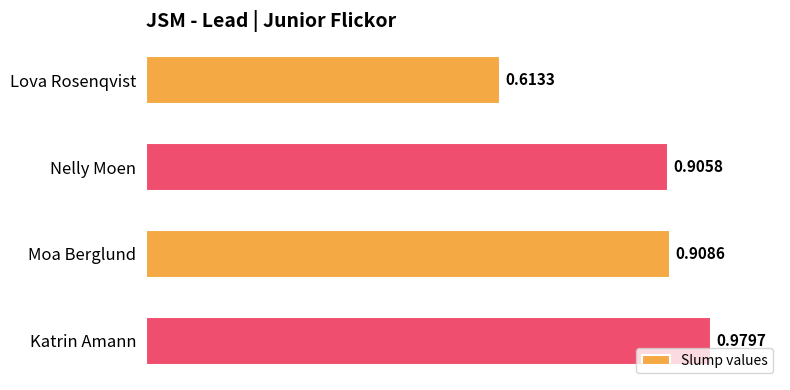

How many data points does each series have?

4